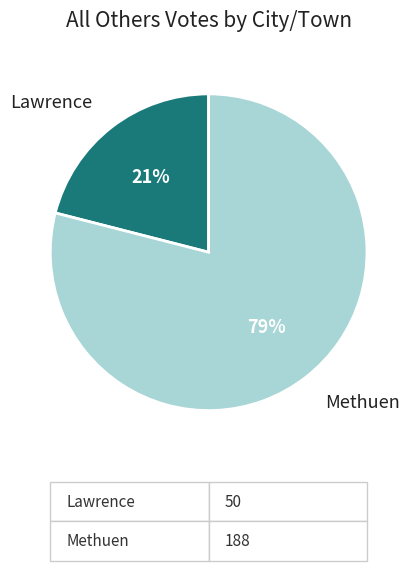

To the nearest percent, what is the difference between the largest and smallest slice percentages?

58%